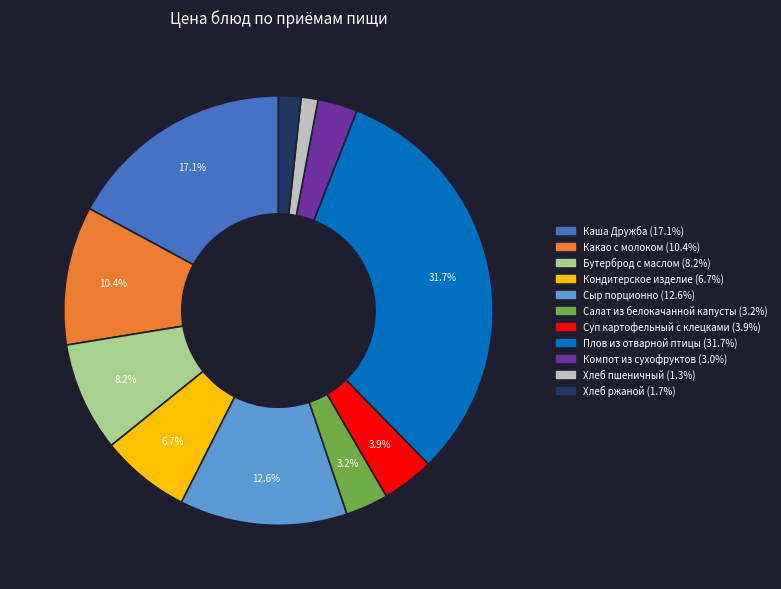

To the nearest percent, what is the difference between the Хлеб ржаной and Суп картофельный с клецками slice percentages?

2%